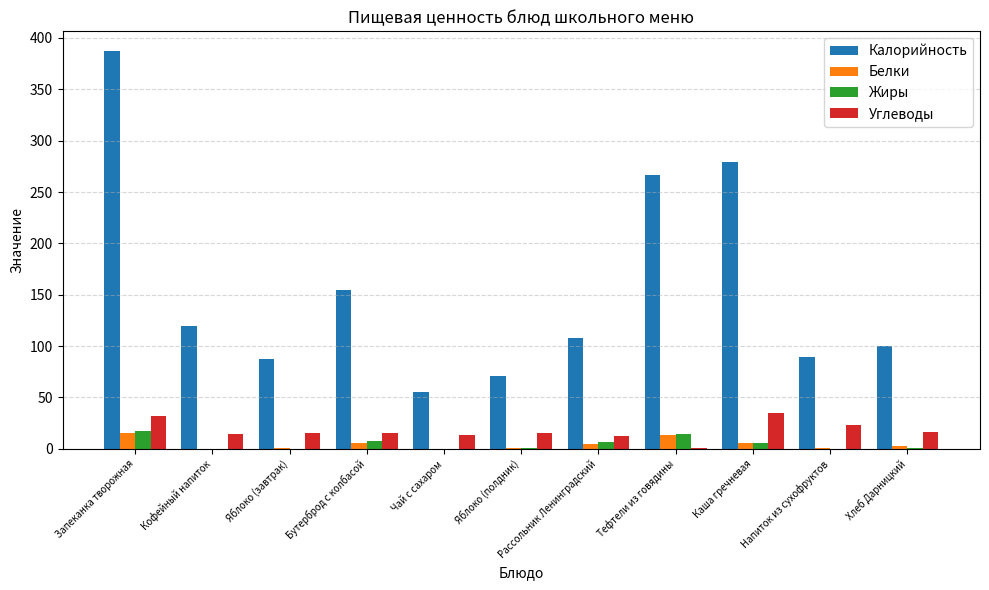

Which category has the highest value across all series?

Запеканка творожная